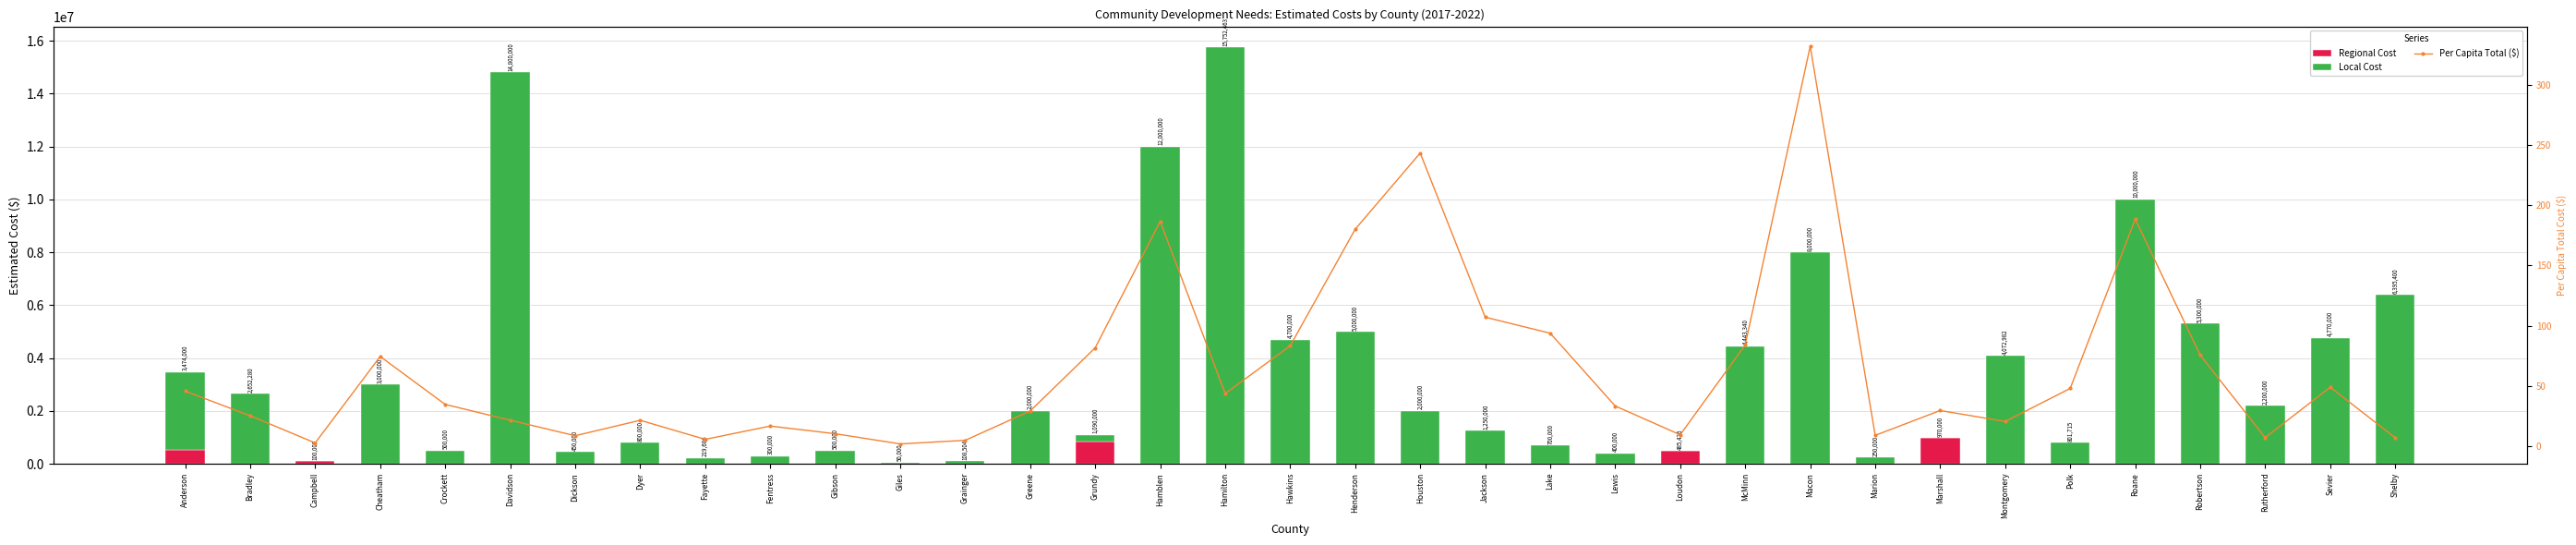

List the series in order of their peak value, highest first.

Local Cost, Regional Cost, Per Capita Total ($)